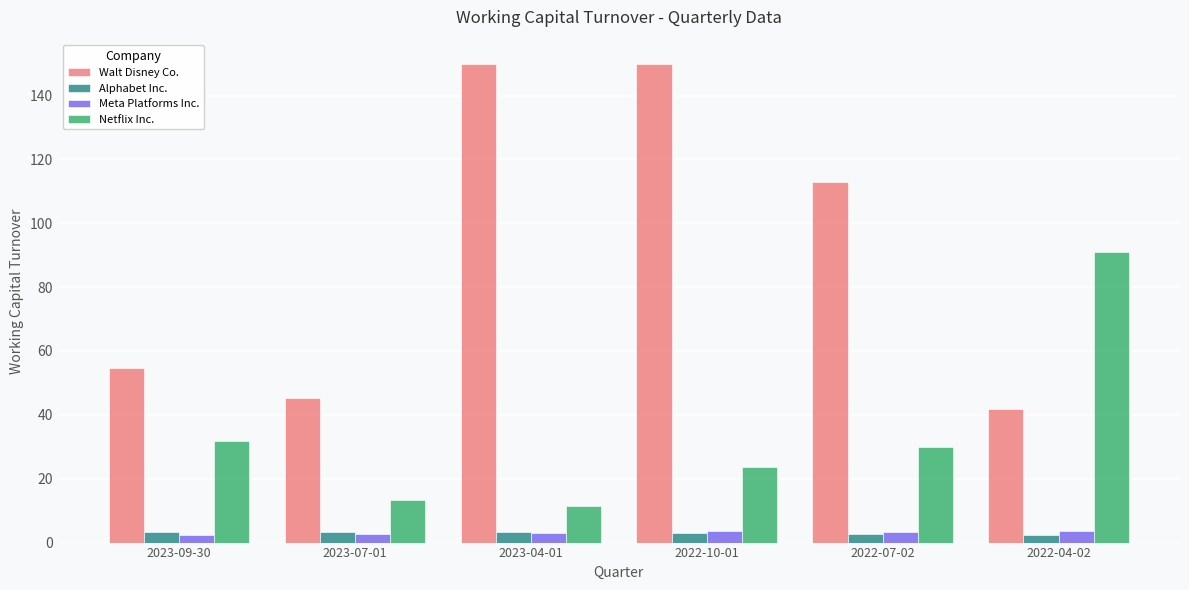

Where is Walt Disney Co. nearest to the value 95?

2022-07-02